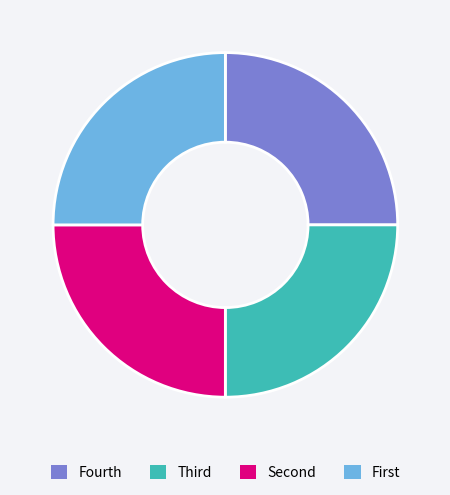

Does any single category account for the majority?

No